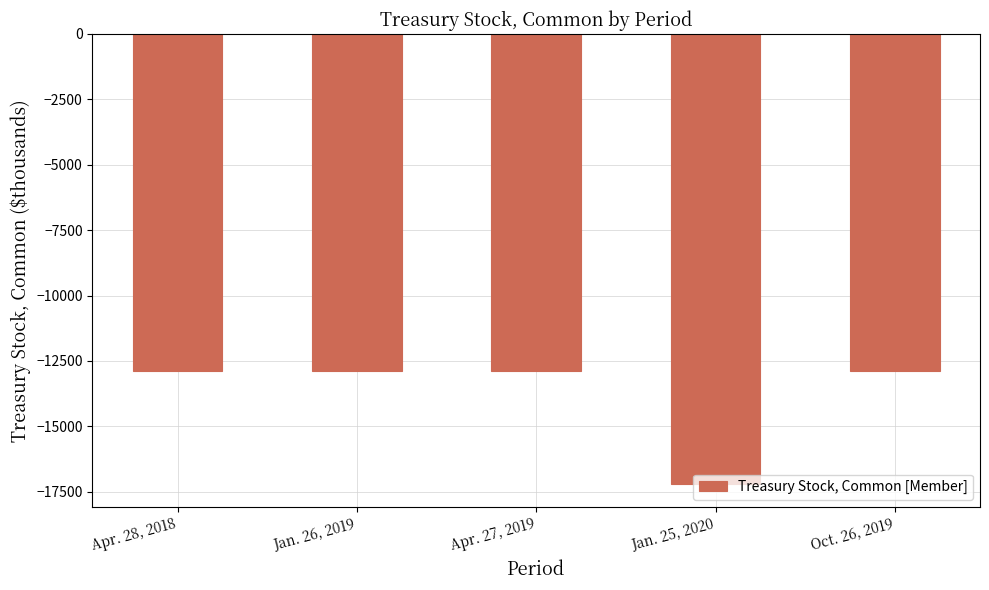

The chart shows a value of -12900 at Jan. 26, 2019. True or false?

True